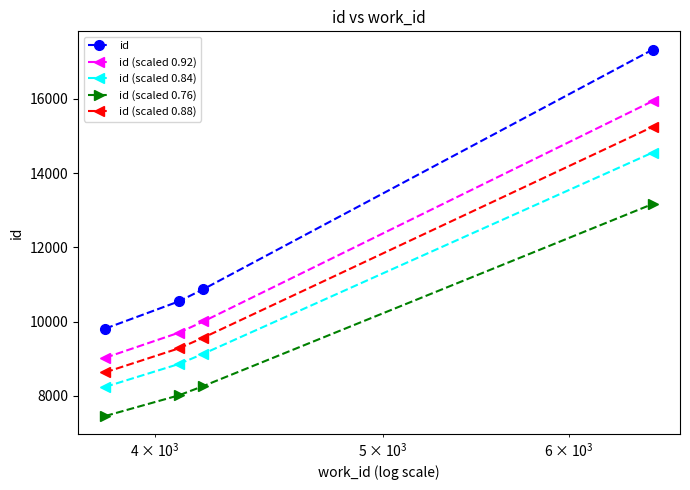

What is the average value of the id (scaled 0.76) series?

9226.8